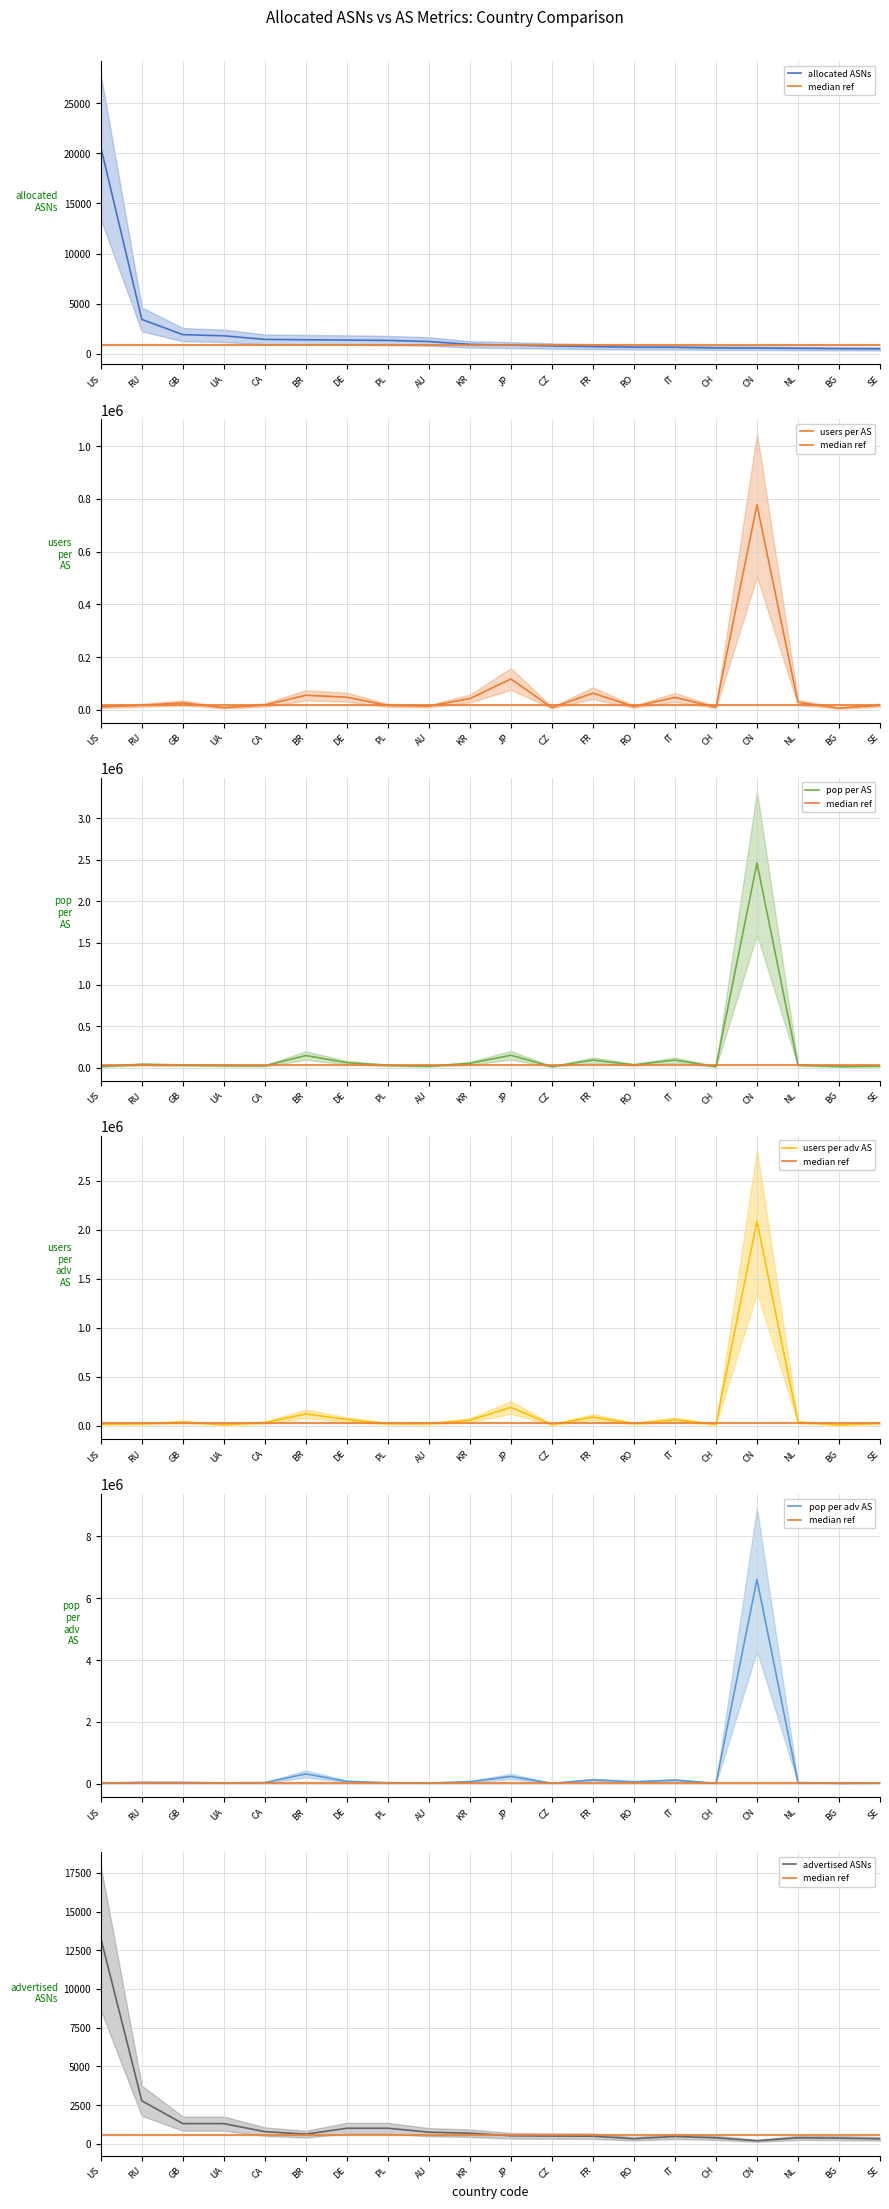

List the series in order of their peak value, lowest first.

advertised ASNs, allocated ASNs, users per AS, users per adv AS, pop per AS, pop per adv AS